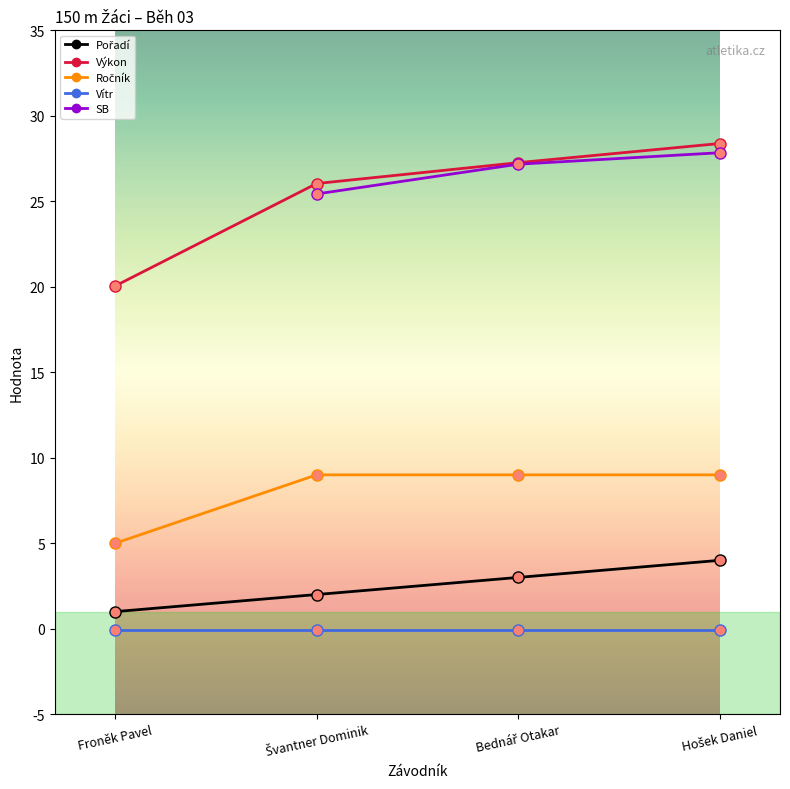

What is the highest value of the Výkon series?

28.4